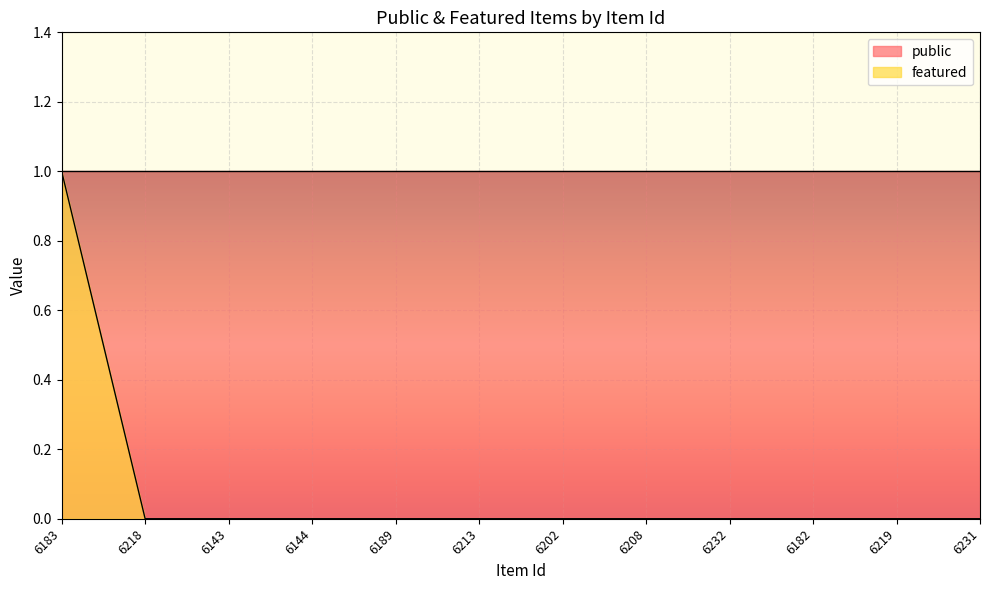

Reading left to right, what are all the values shown in this chart?

1	0	0	0	0	0	0	0	0	0	0	0